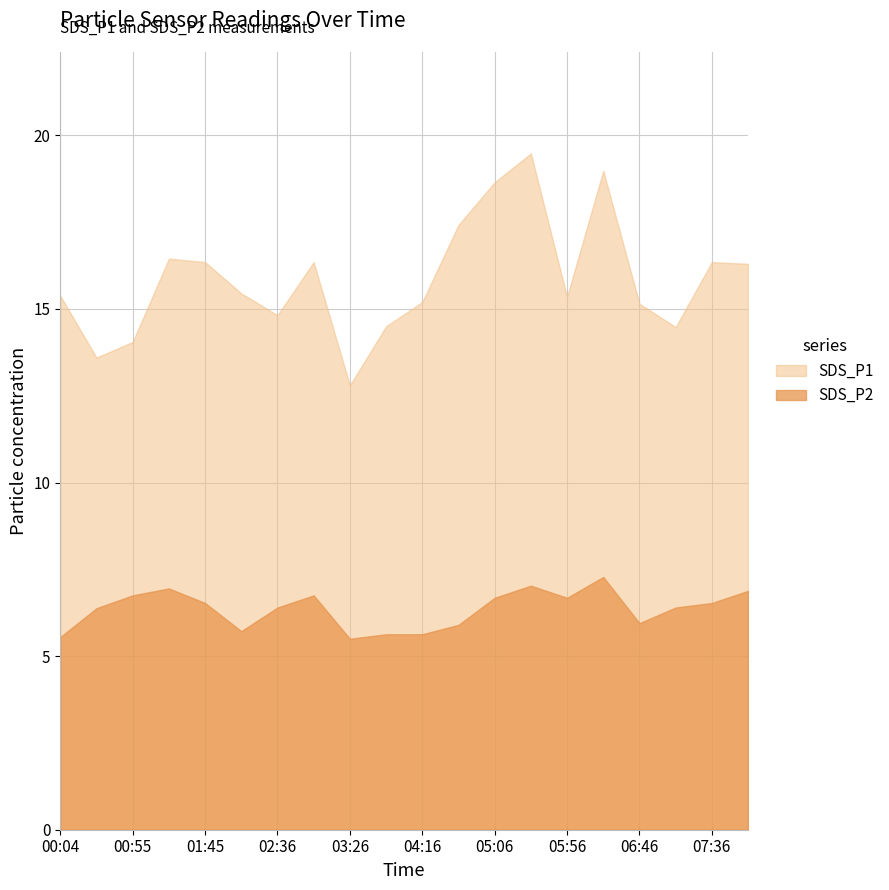

True or false: SDS_P2 has a value of 1.7 at 03:01.

False